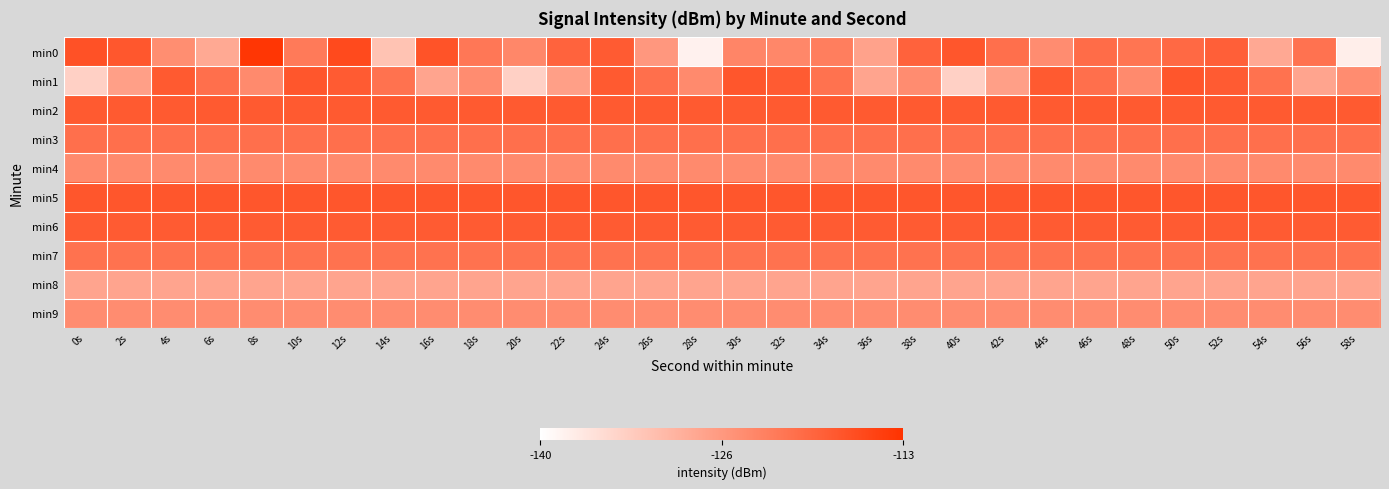

Rank the series by their maximum value, from highest to lowest.

min0, min1, min5, min2, min6, min3, min7, min4, min9, min8